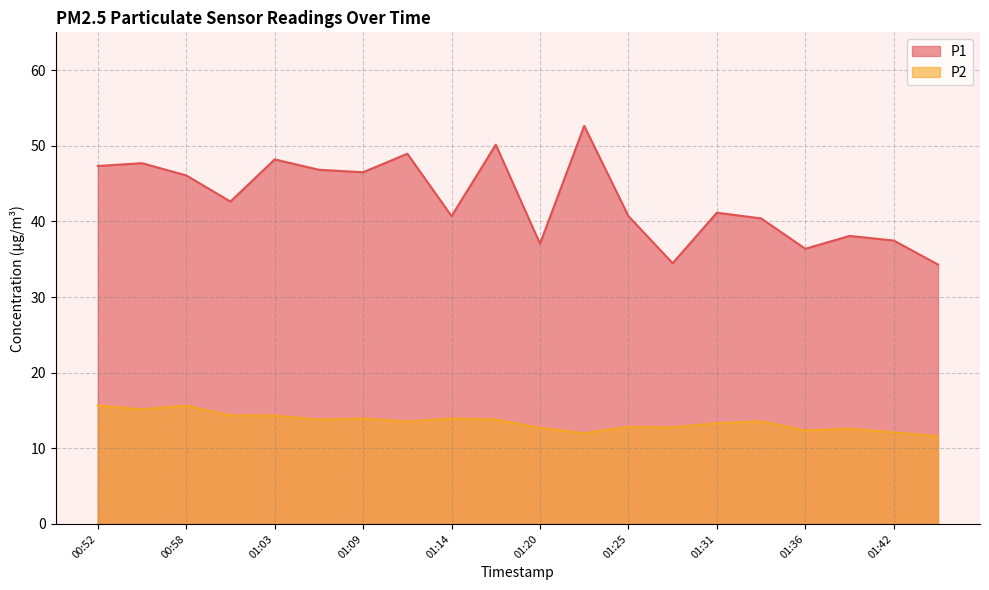

True or false: P2 and P1 cross at least once.

False